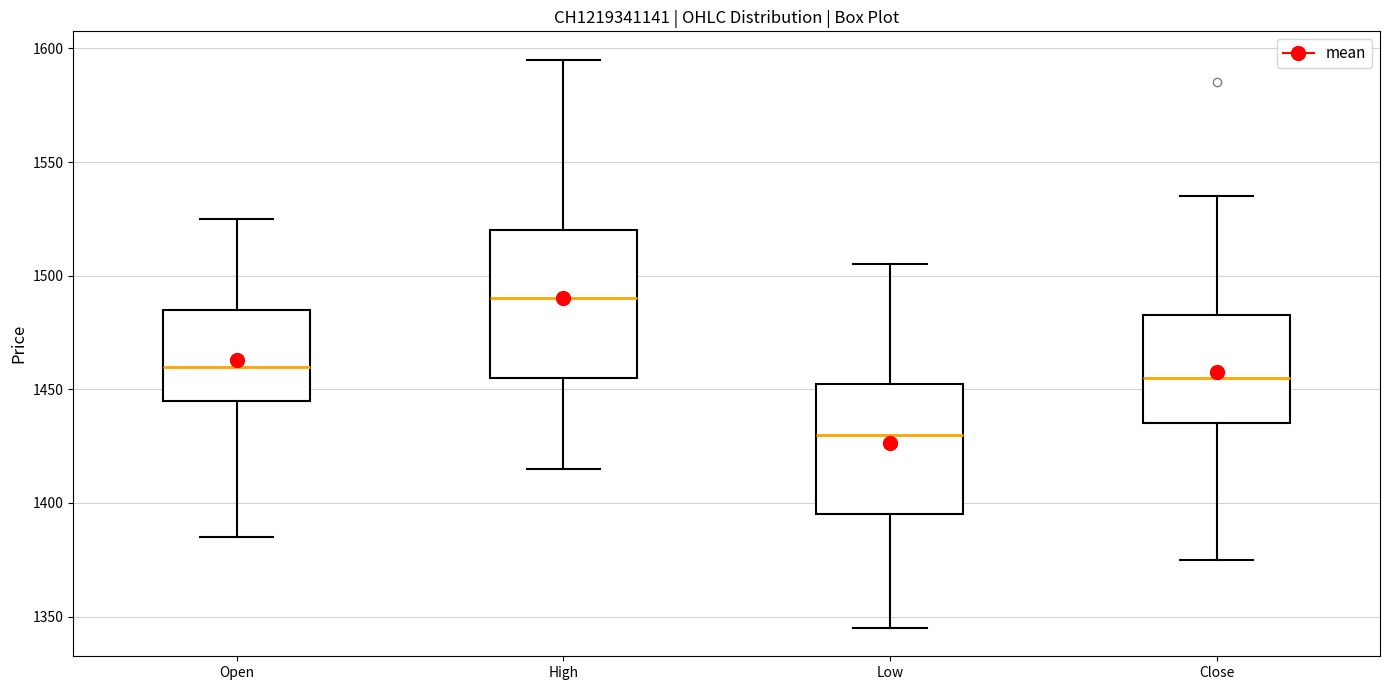

Where is the lower edge of the box for Low on the y-axis? The values are not printed on the chart, so give them approximately, as read against the axis.

1395